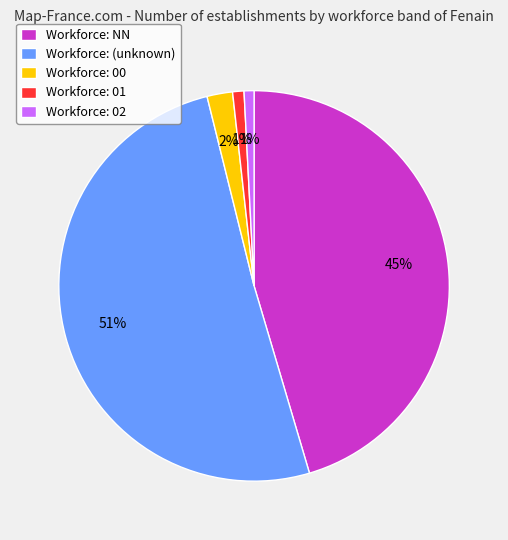

Is it true that Workforce: 00 is 13% of the pie?

False